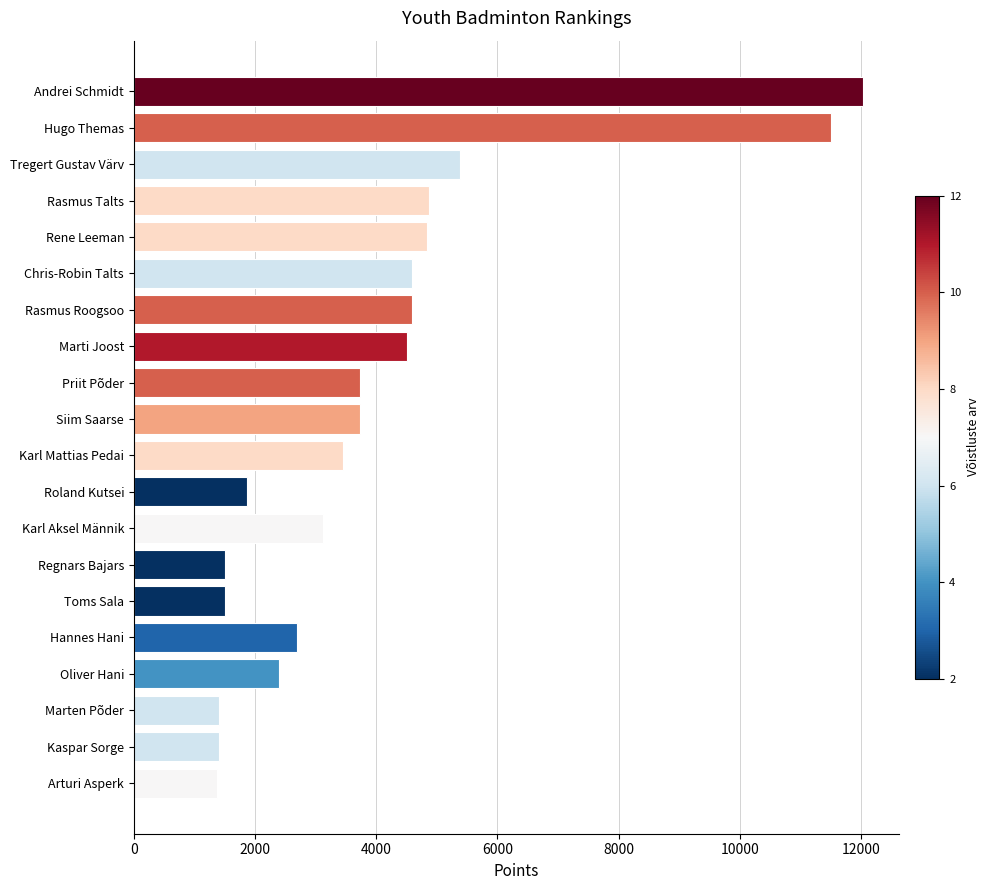

Which has a higher value, Toms Sala or Karl Mattias Pedai?

Karl Mattias Pedai